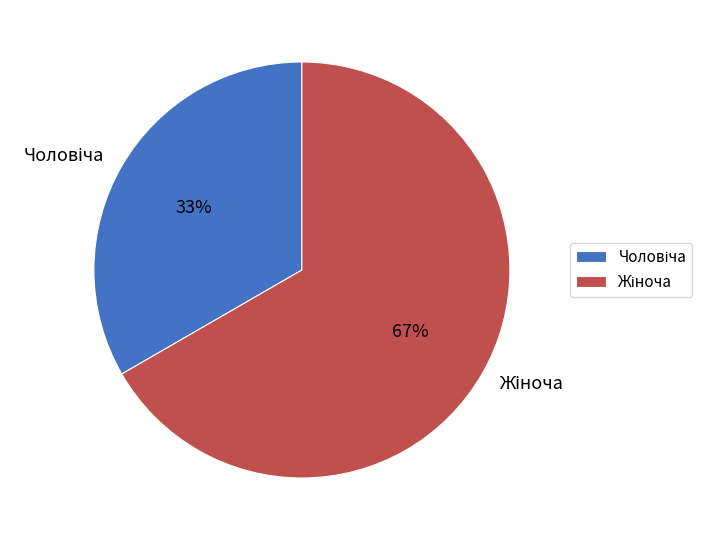

To the nearest percent, what is the average slice percentage?

50%